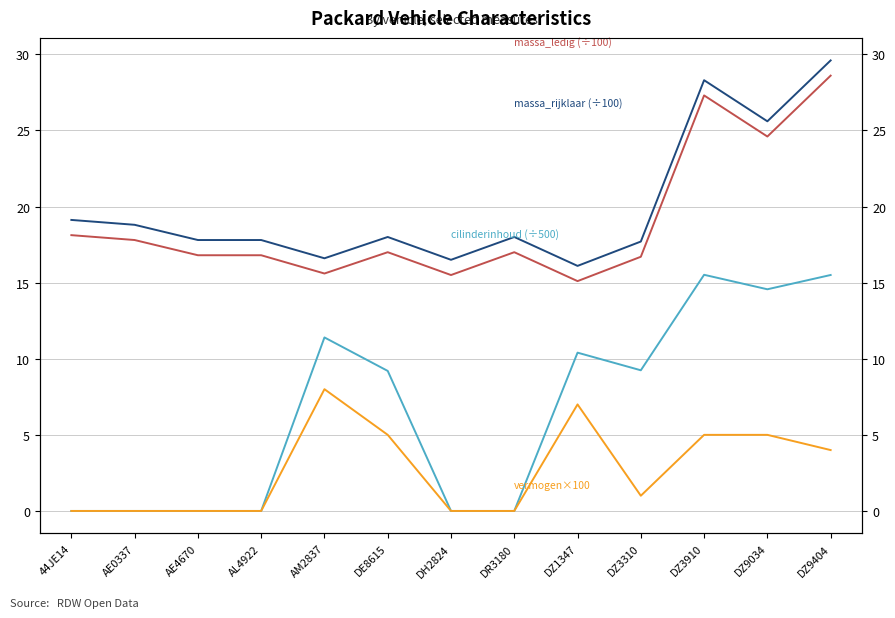

True or false: vermogen_massarijklaar (×100) and massa_rijklaar cross at least once.

False